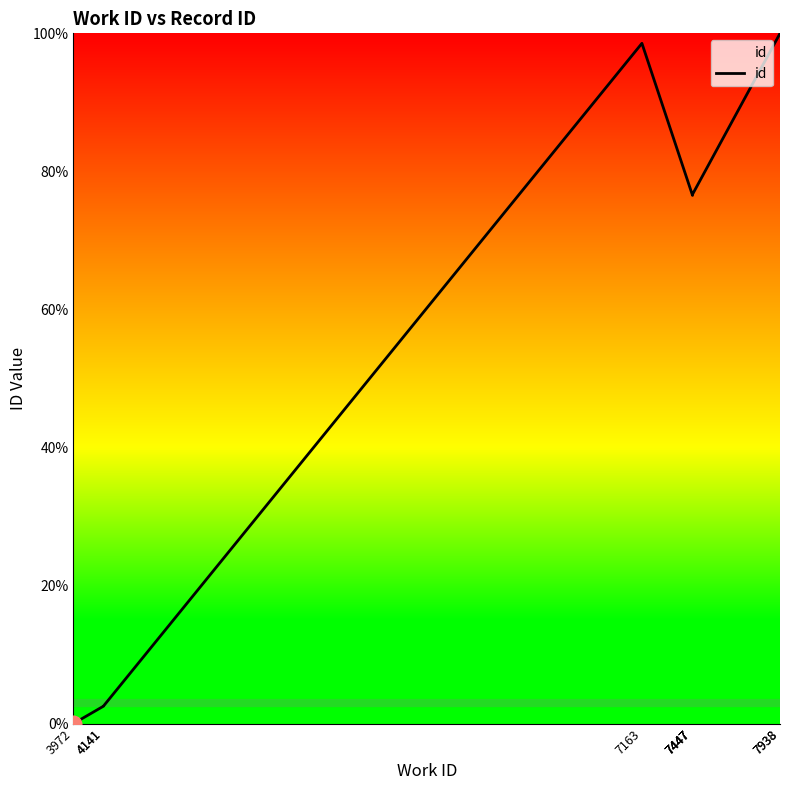

What is the sum of all values?

610.0